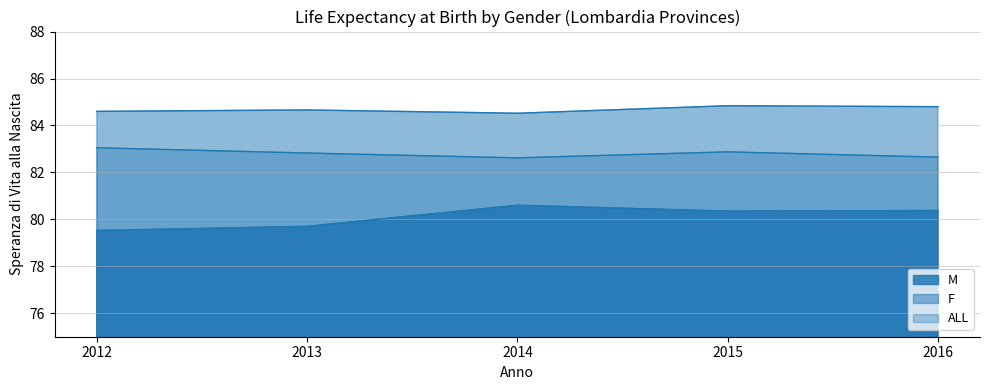

True or false: M and ALL intersect in this chart.

False